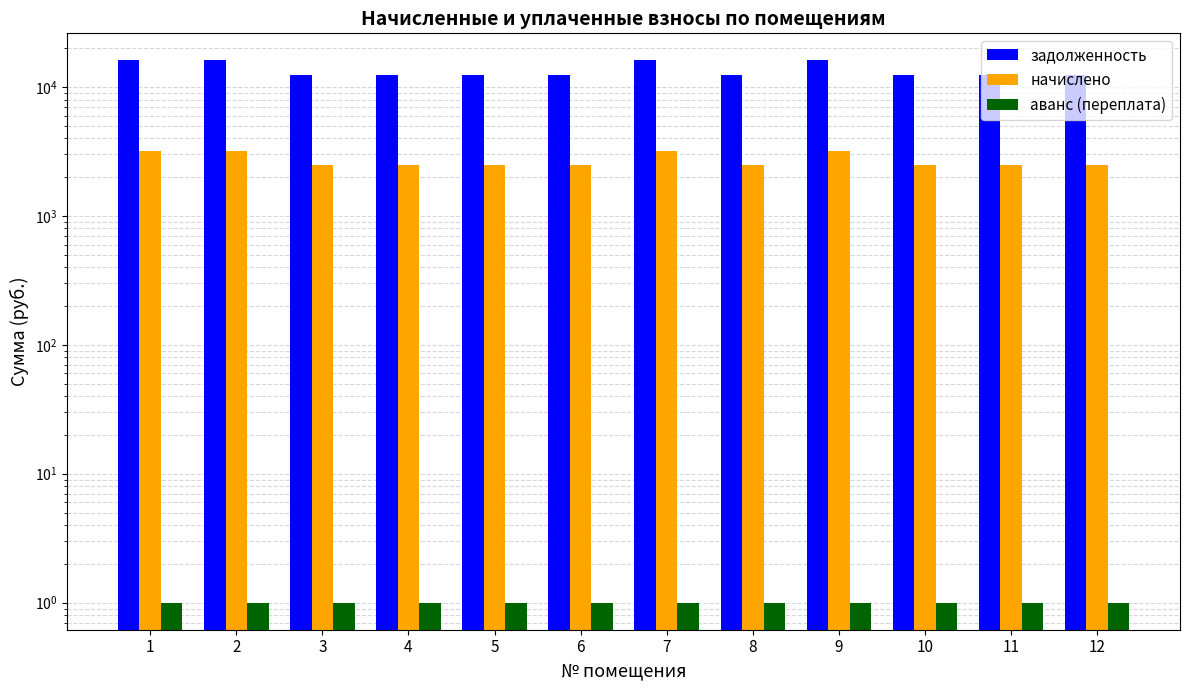

Is it true that начислено equals 530.2 at 12?

False